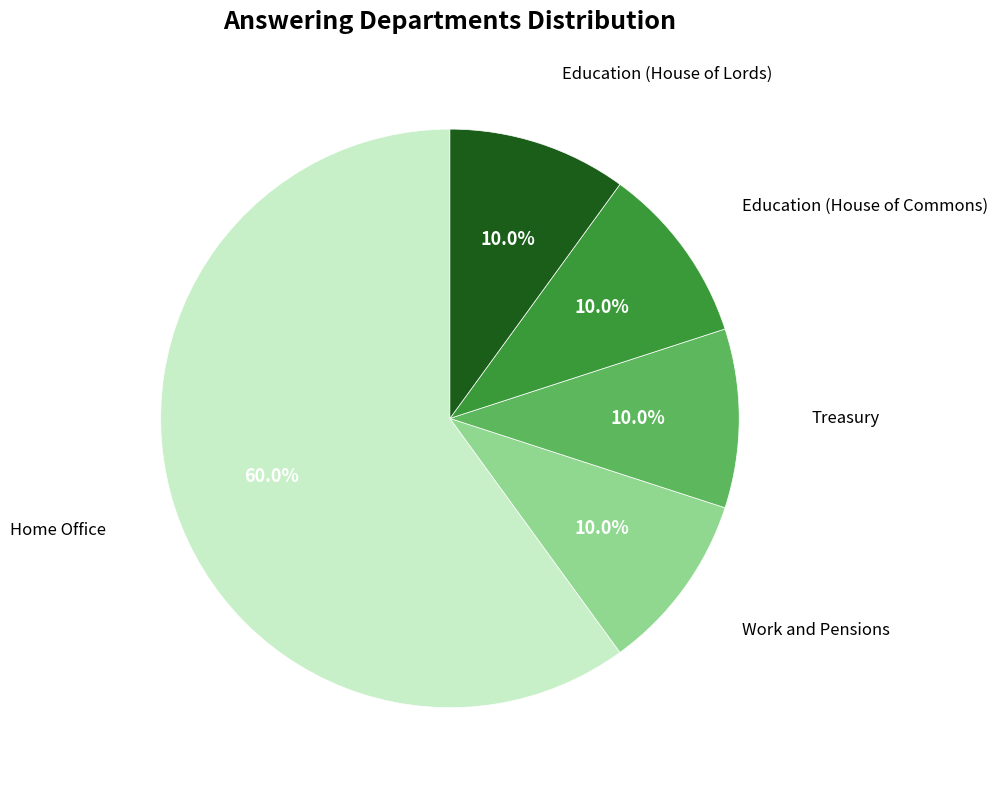

Is there a majority slice in this chart?

Yes